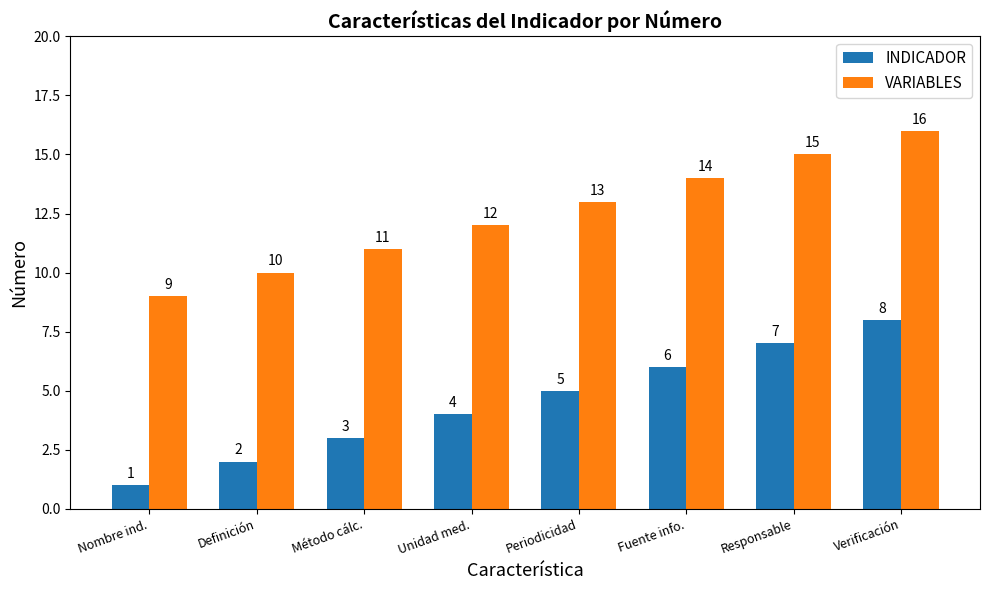

What is the total value across all series at Periodicidad?

18